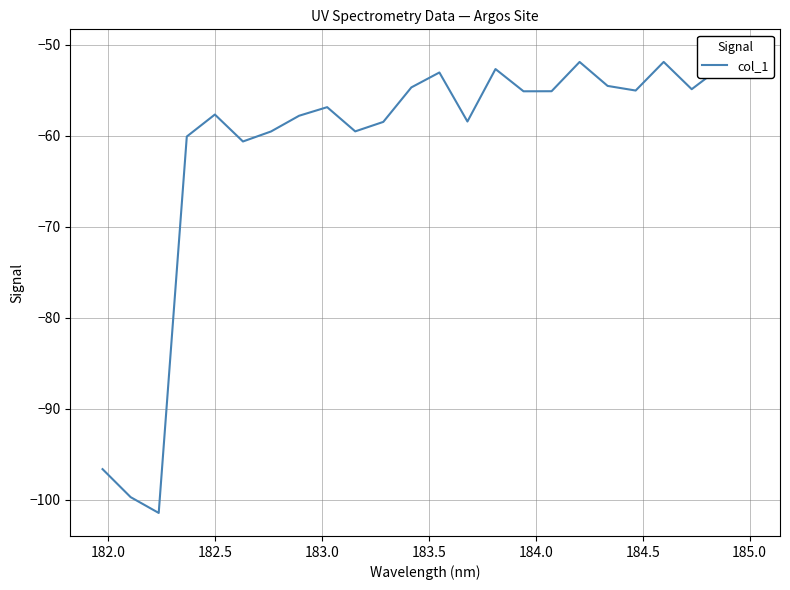

How many categories are shown in the chart?

24